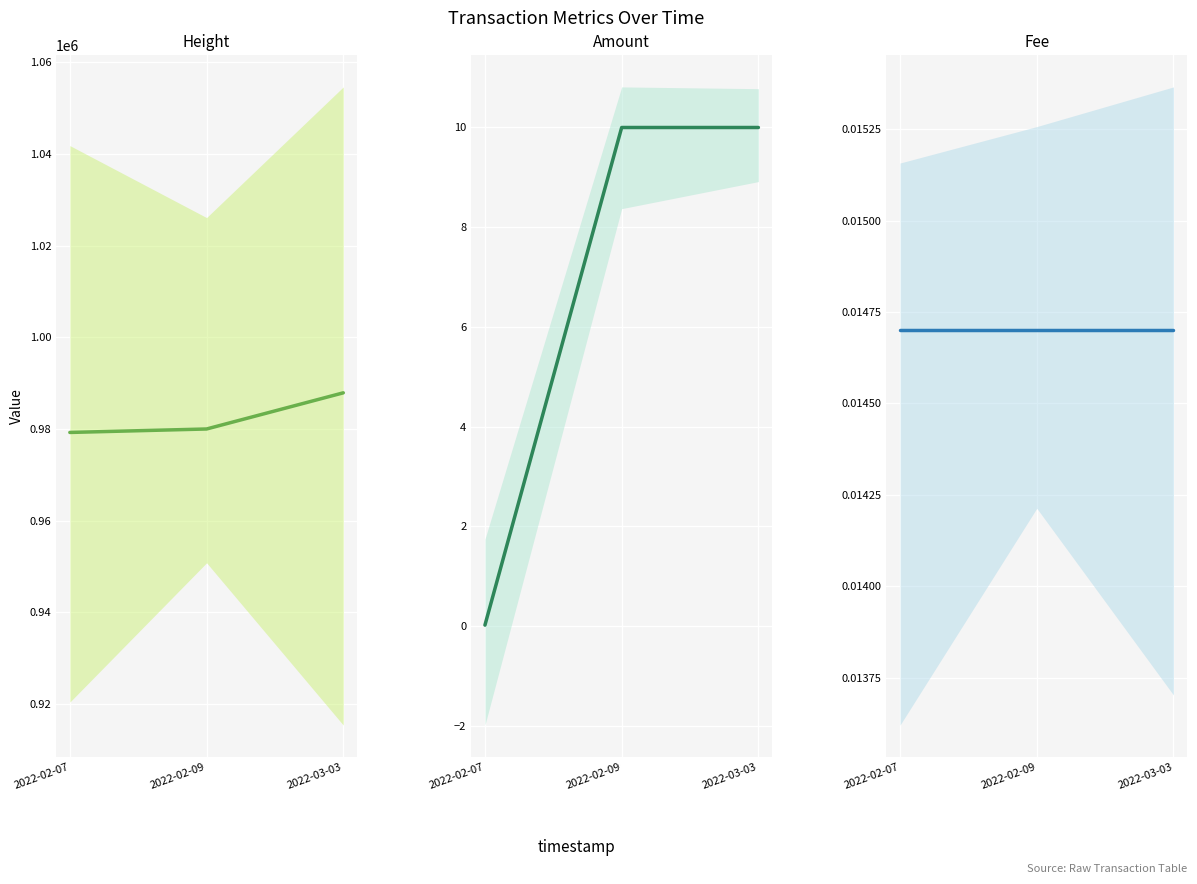

What is the difference between the Amount values at 2022-02-09 and 2022-02-07?

10.0